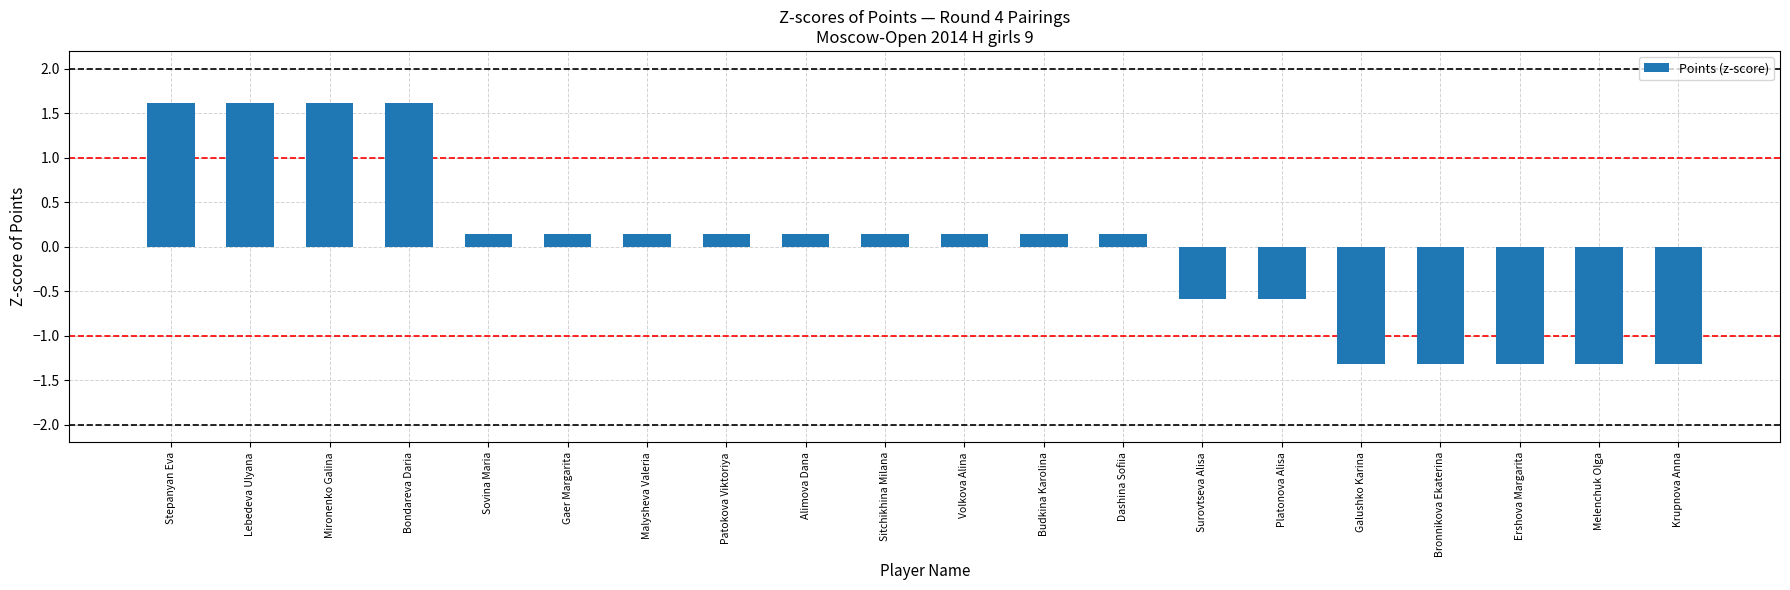

Is it true that the value at Melenchuk Olga is -1.8?

False